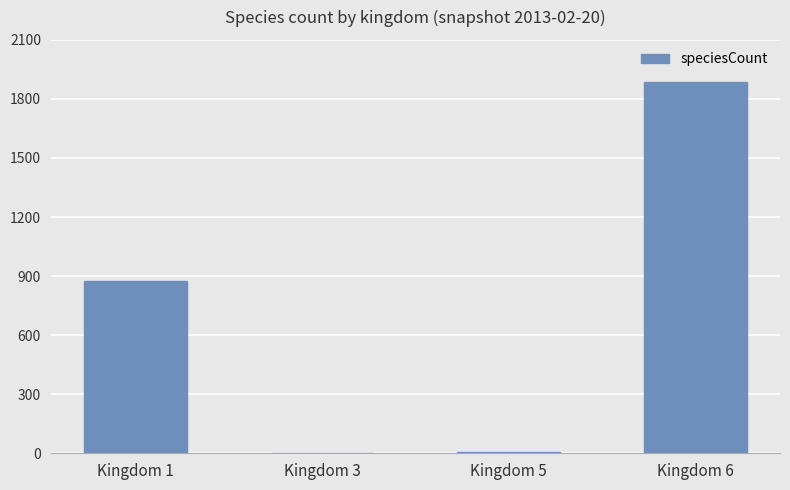

What is the change in value from Kingdom 1 to Kingdom 6?

+1012